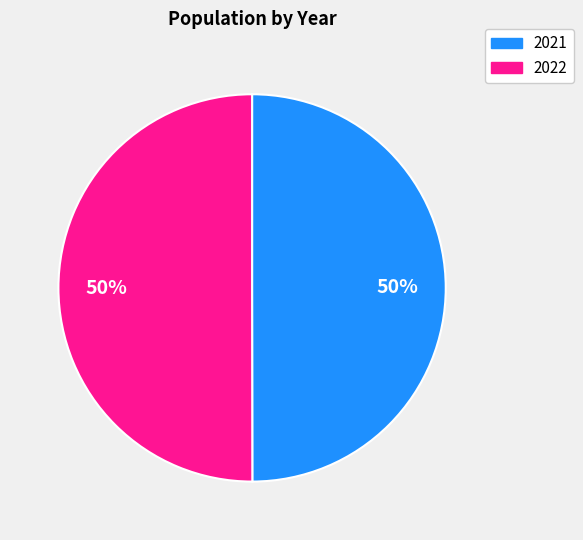

Is the sum of 2022 and 2021 greater than half?

Yes